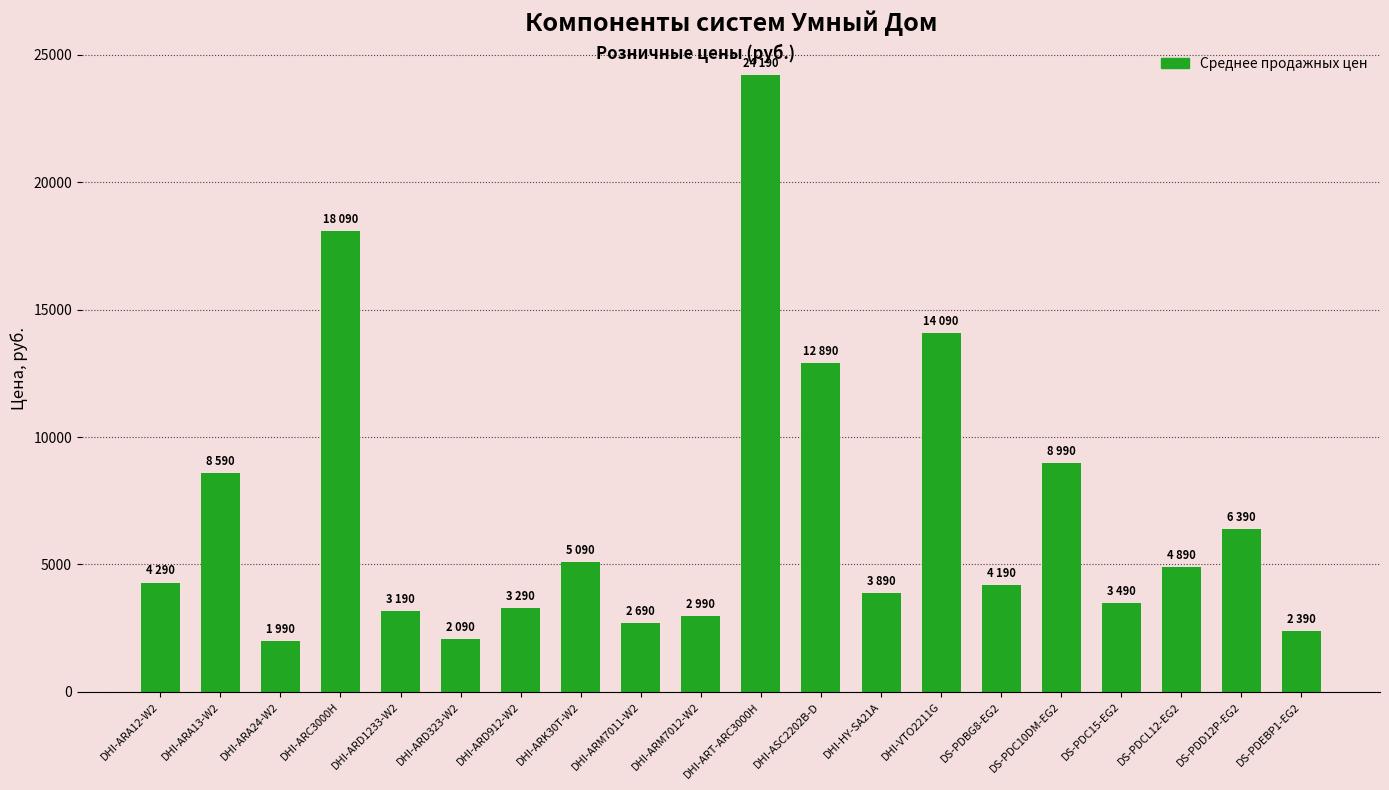

What is the change in value from DHI-ARA24-W2 to DHI-ARC3000H?

+16100